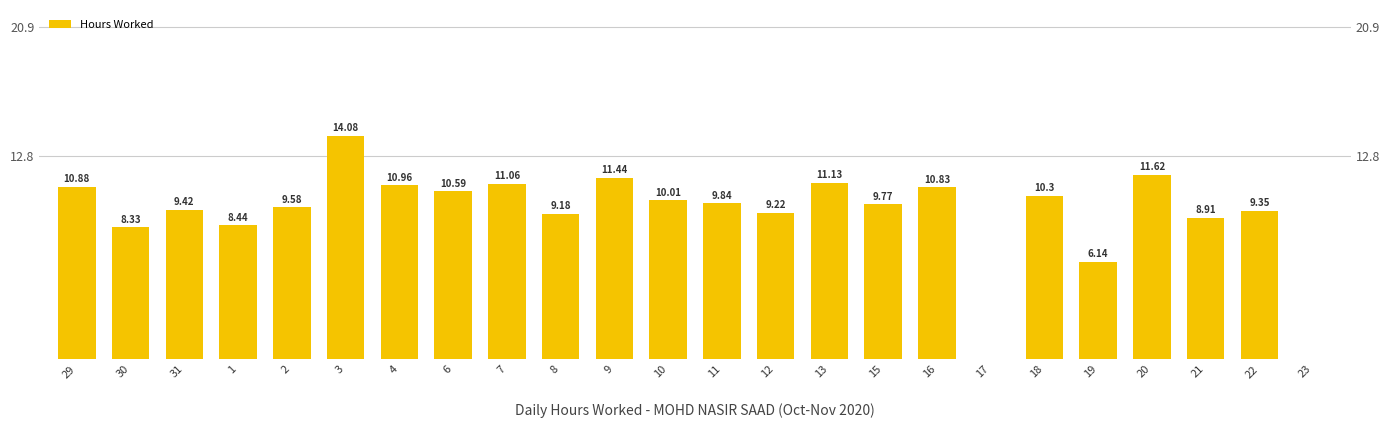

What is the average value?

9.2